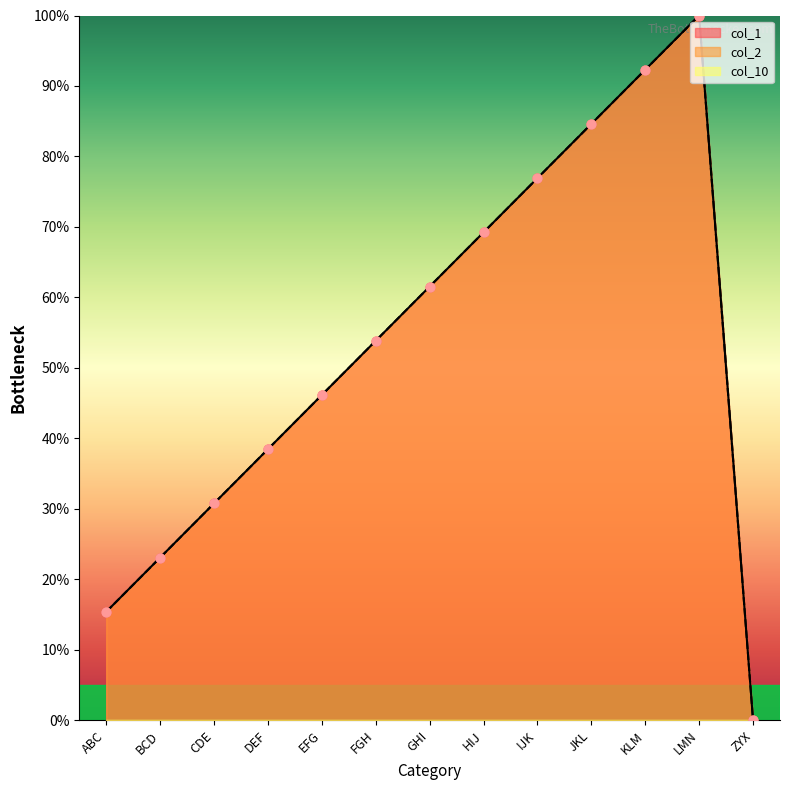

Which series has the largest total across all categories?

col_1